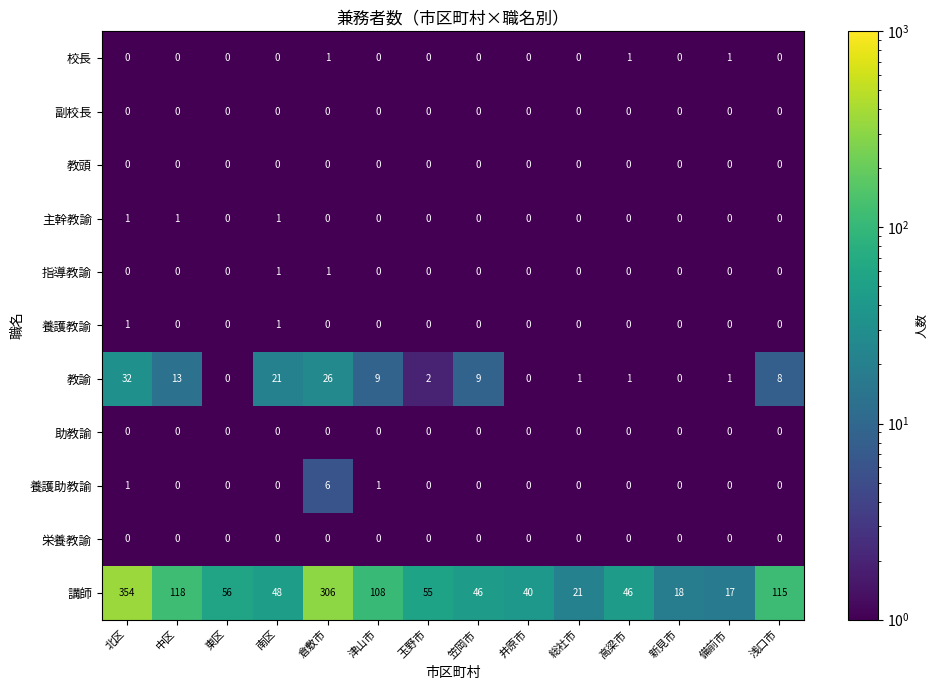

The 指導教諭 series shows 0 at 総社市. True or false?

True